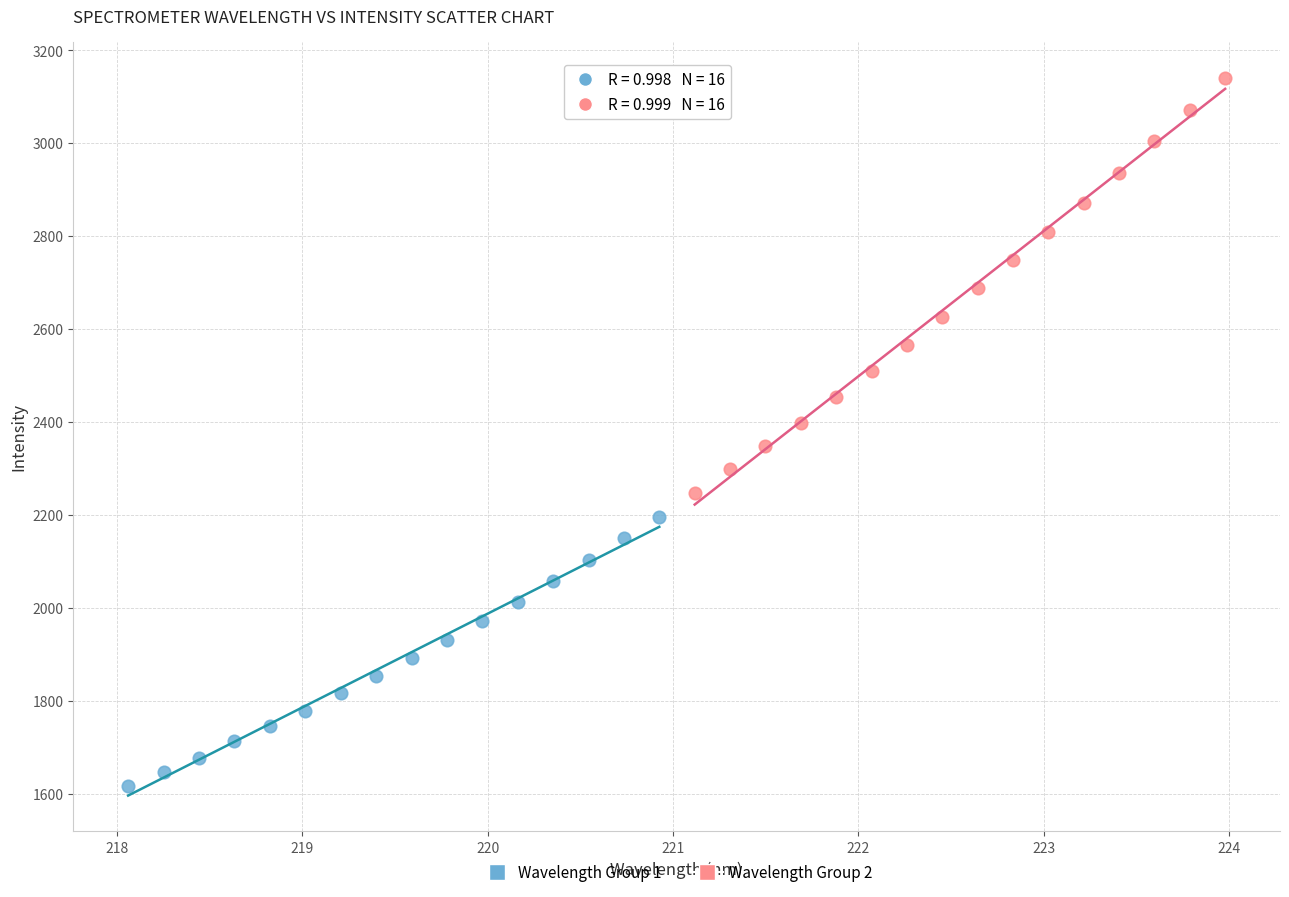

Which series reaches the maximum Y coordinate?

Wavelength Group 2